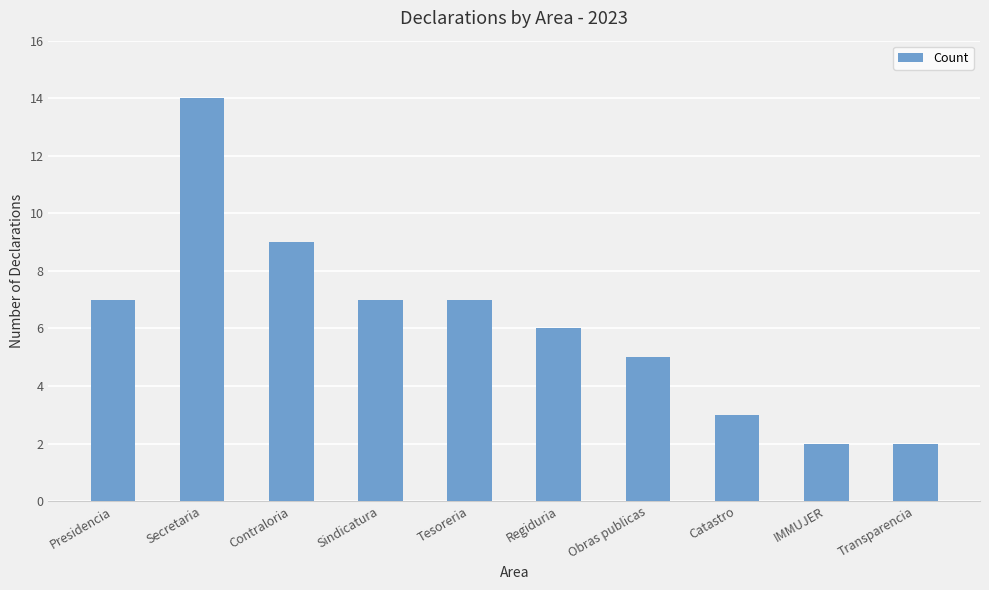

Approximately how many times larger is the value at Sindicatura compared to Regiduria?

1.2